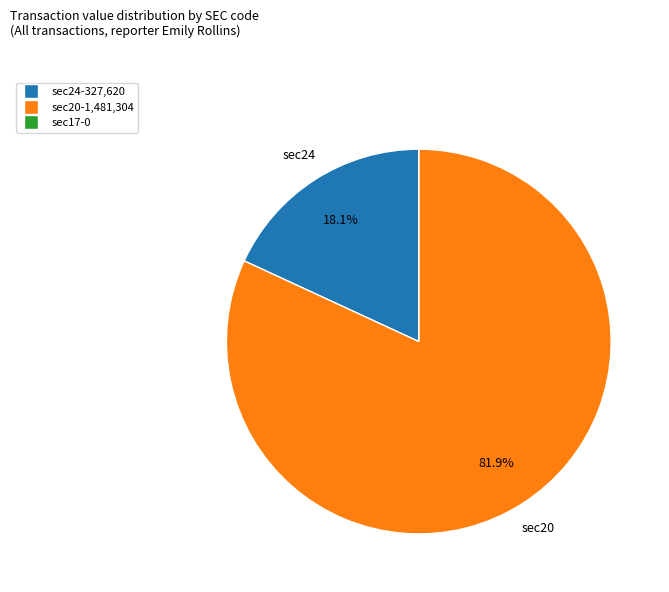

Is there any slice that represents more than half of the pie?

Yes